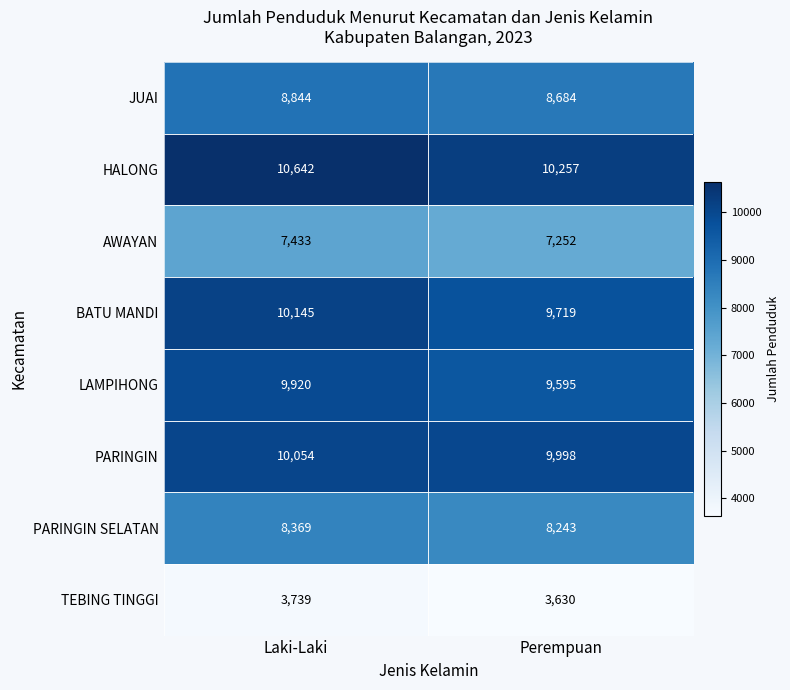

What is the spread (max minus min) of values at Laki-Laki?

6903